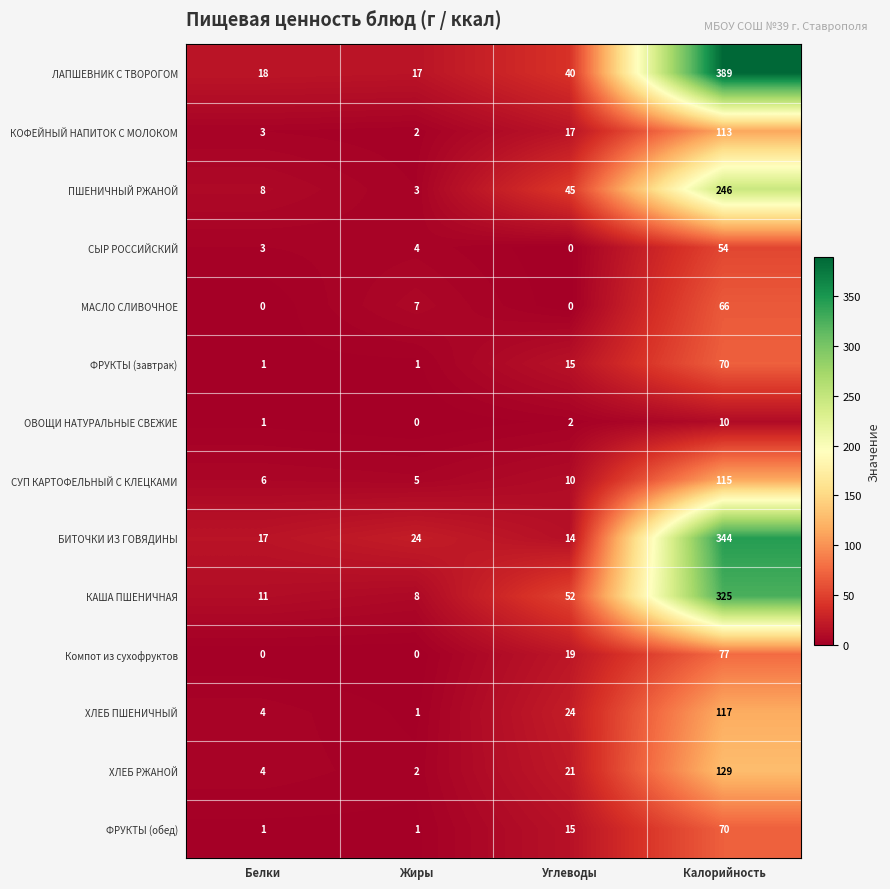

What is the approximate value of ФРУКТЫ (обед) at Калорийность?

70